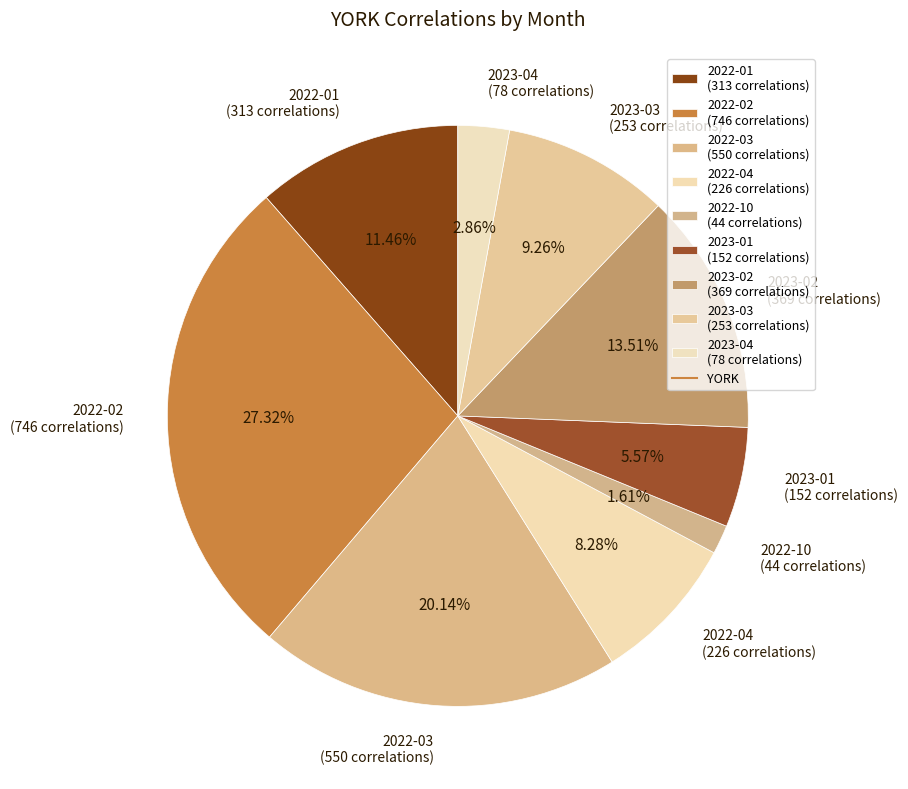

How many segments does this pie chart have?

9